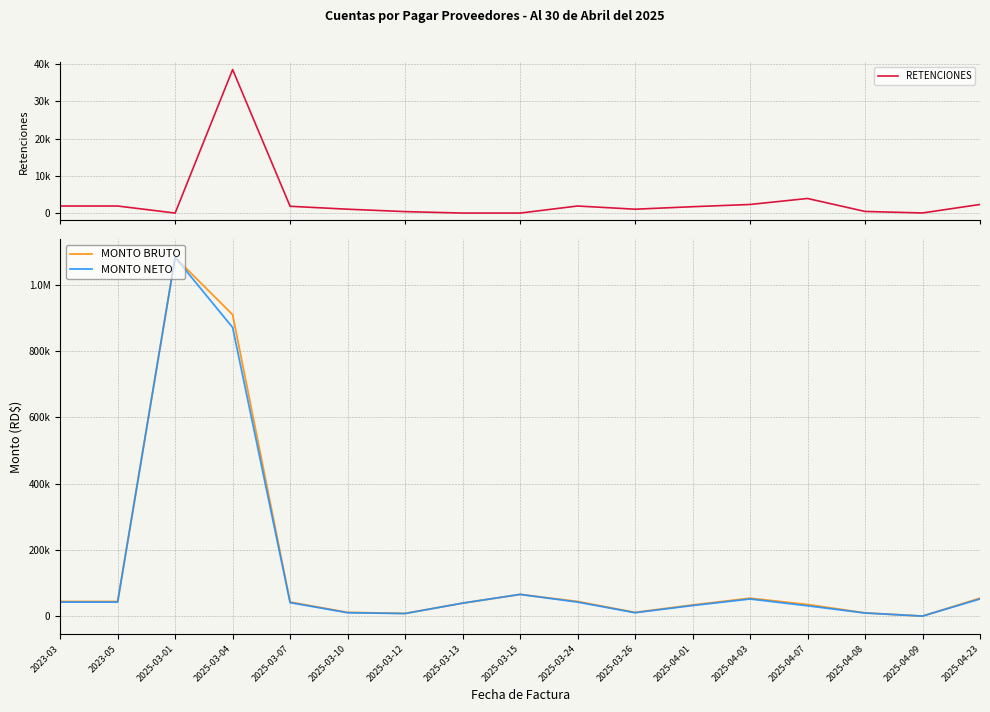

How many interior local valleys does the MONTO NETO series have?

3